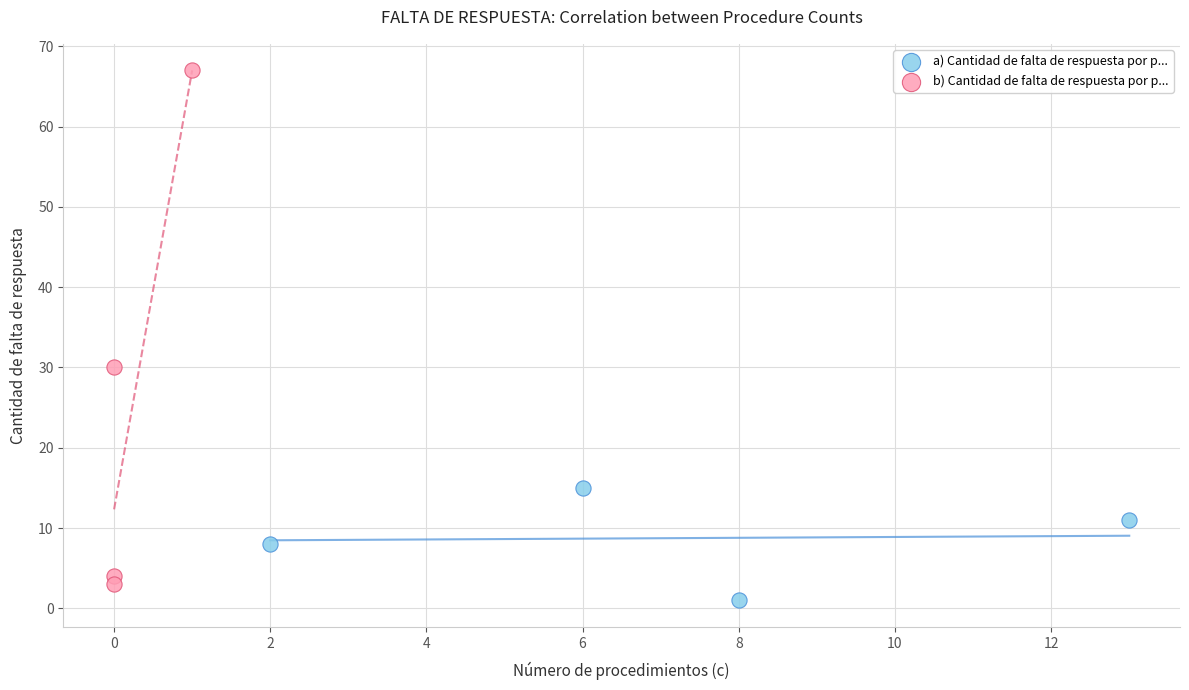

Which series has the widest spread of Y values?

b) Cantidad de falta de respuesta por p...